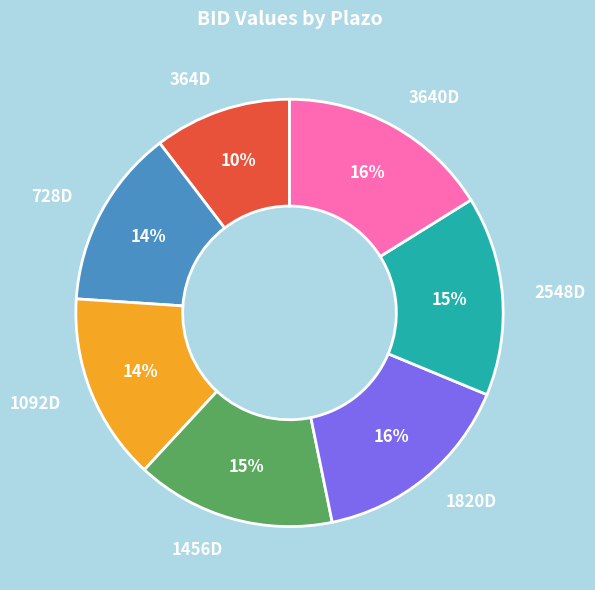

Which slice is the smallest?

364D